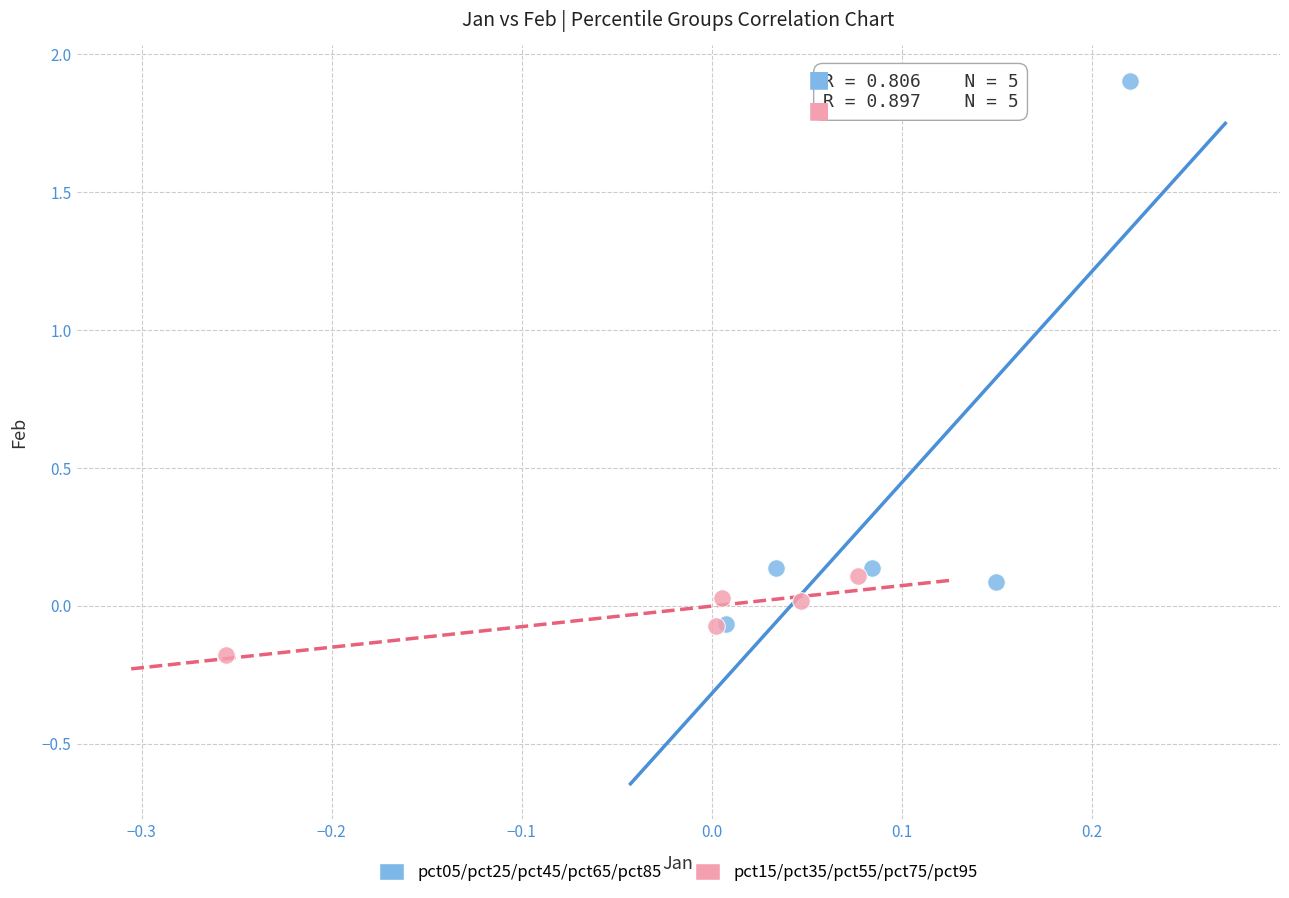

Which series has the largest Y range (max minus min)?

pct05/pct25/pct45/pct65/pct85